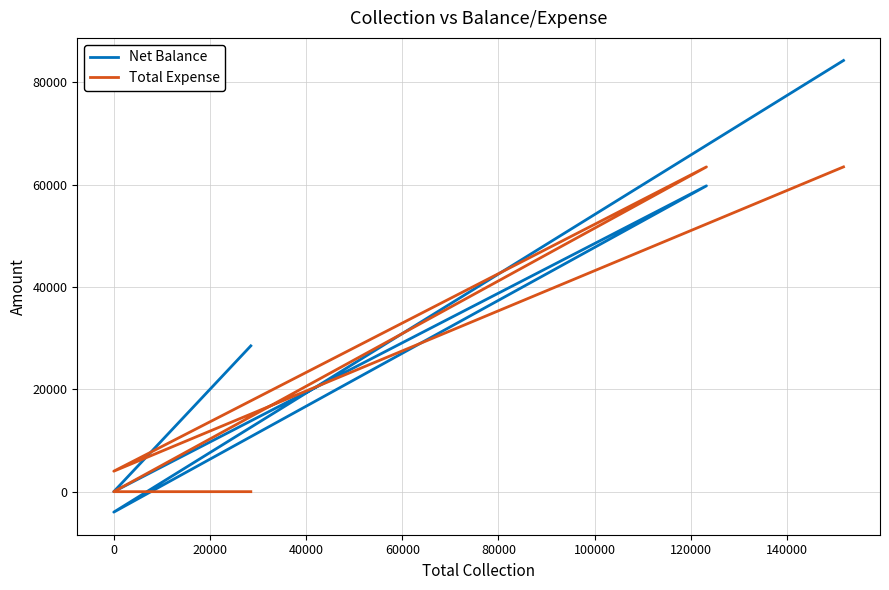

Reading left to right, what are all the values shown in this chart?

Net Balance: 28498	0	0	59774	-4000	84272
Total Expense: 0	0	0	63473	4000	63473